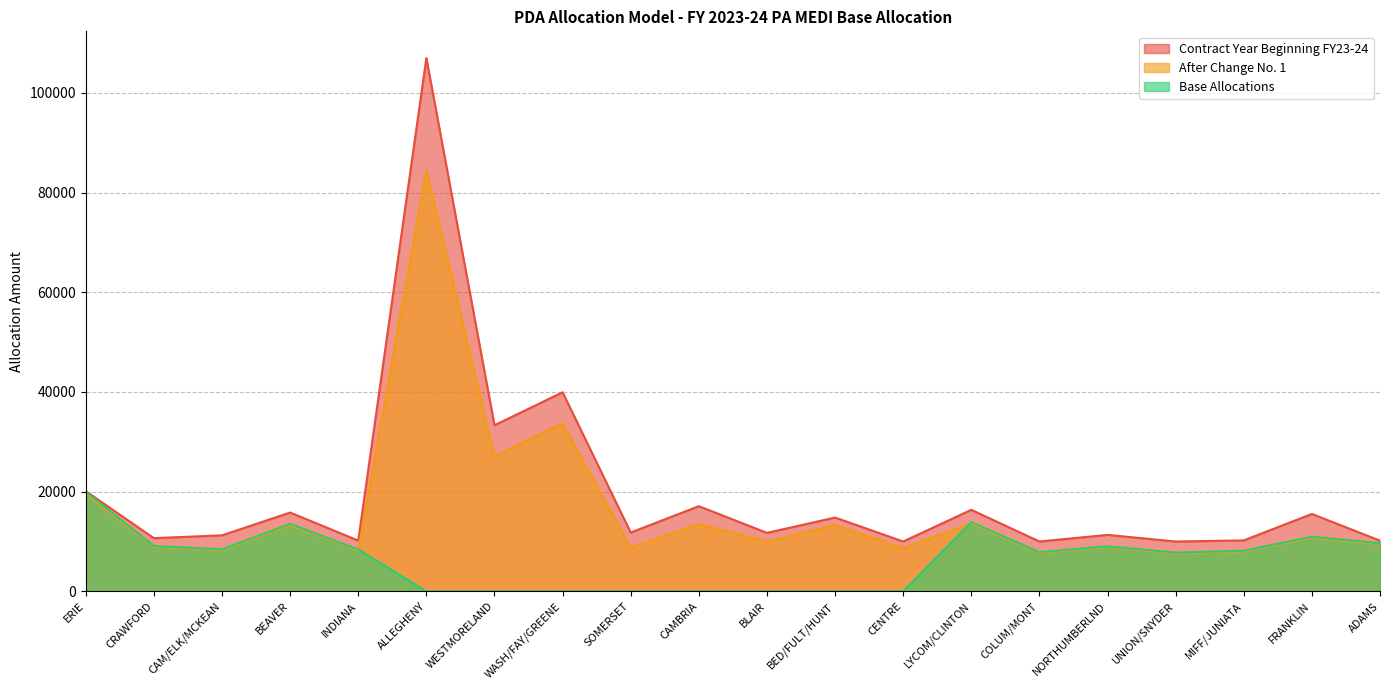

True or false: Base Allocations has a value of 8408 at INDIANA.

True